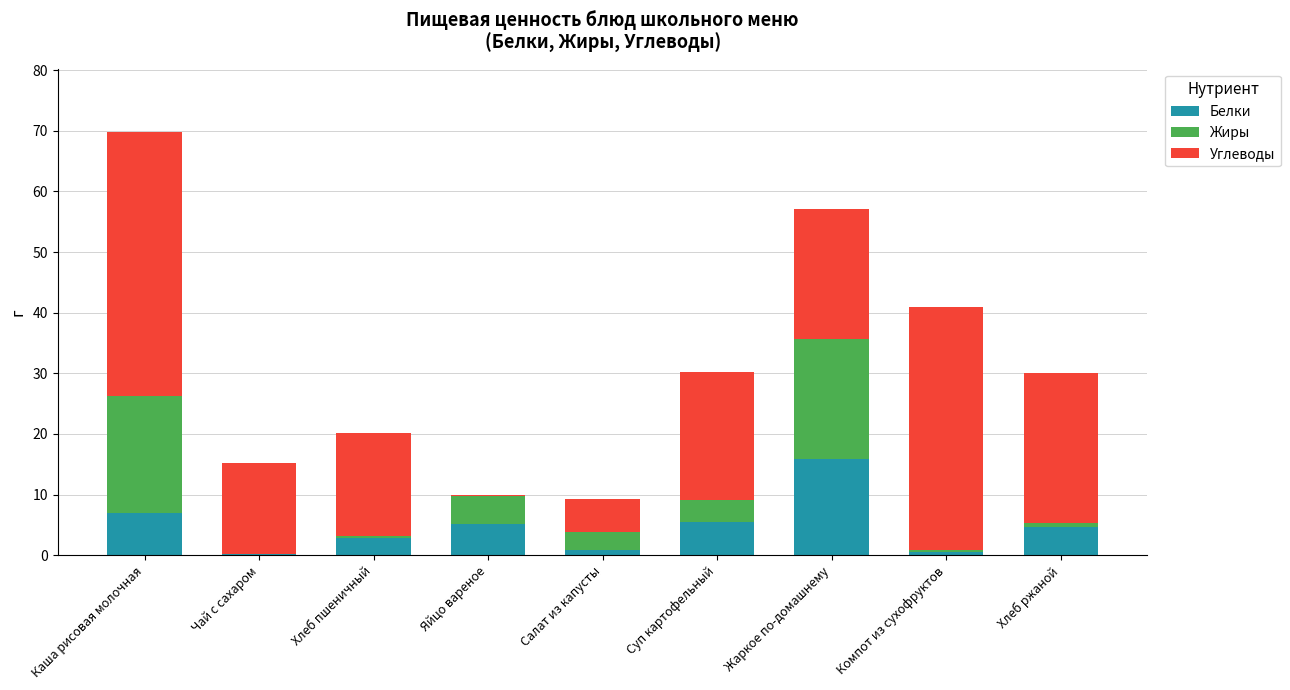

What is the maximum value for Белки?

15.8